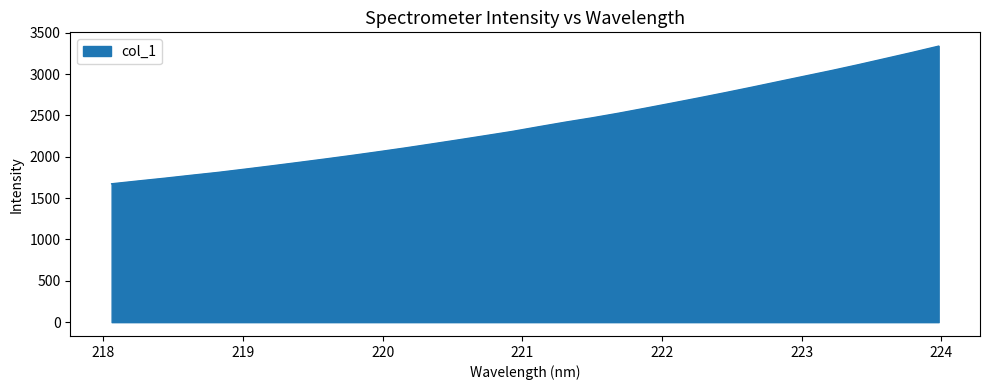

What is the minimum value shown in the chart?

1673.4